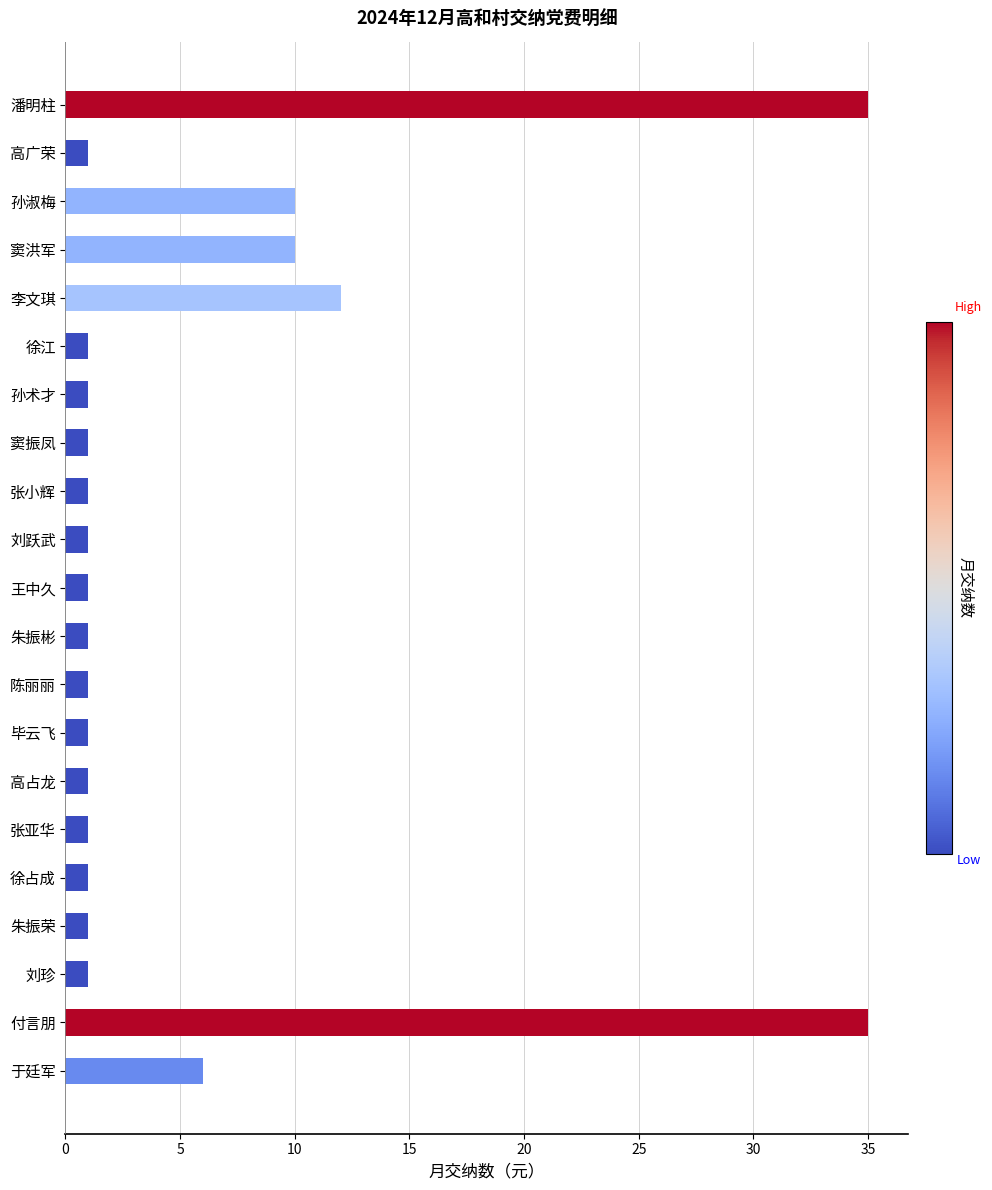

What is the smallest value displayed?

1